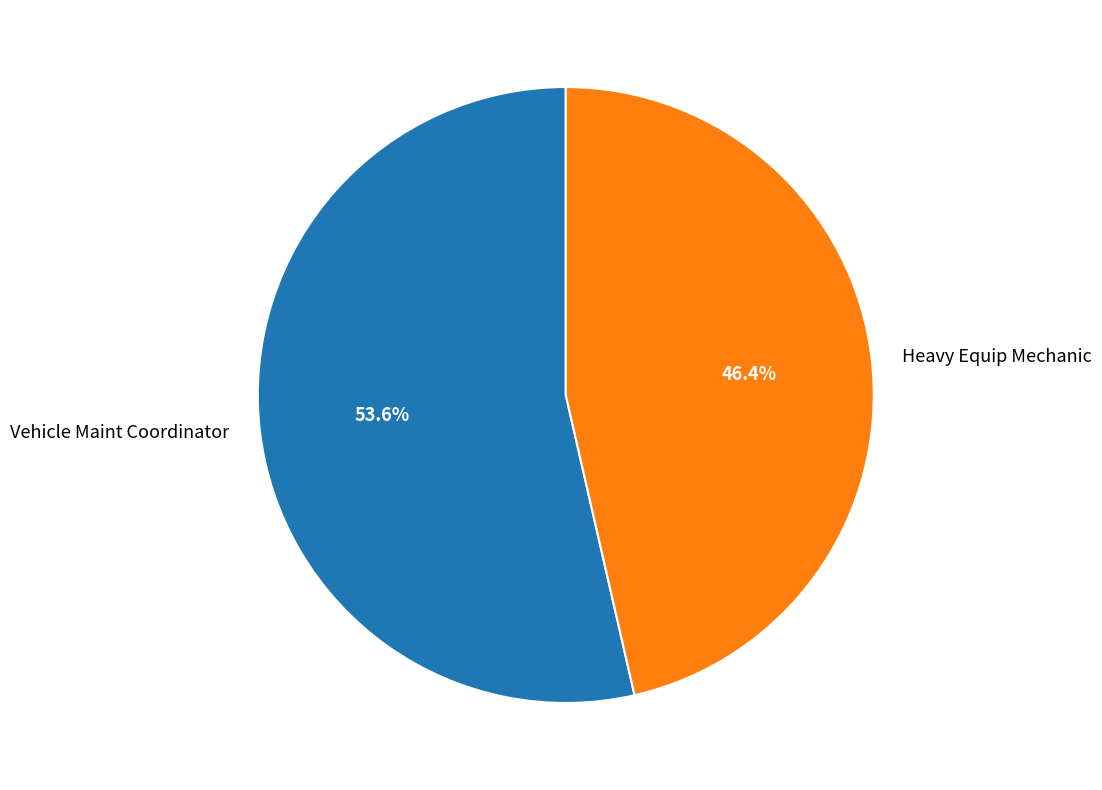

To the nearest percent, what percentage of the pie is Vehicle Maint Coordinator?

54%